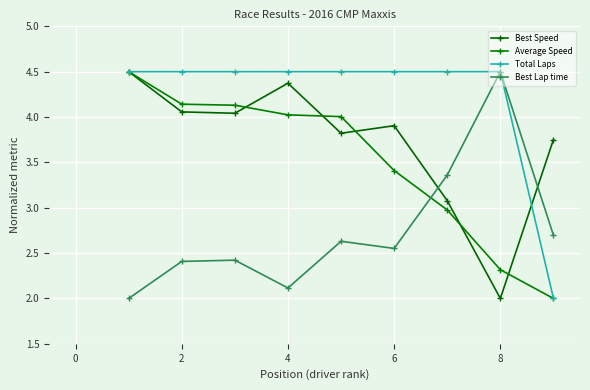

Count the number of categories in the chart.

9